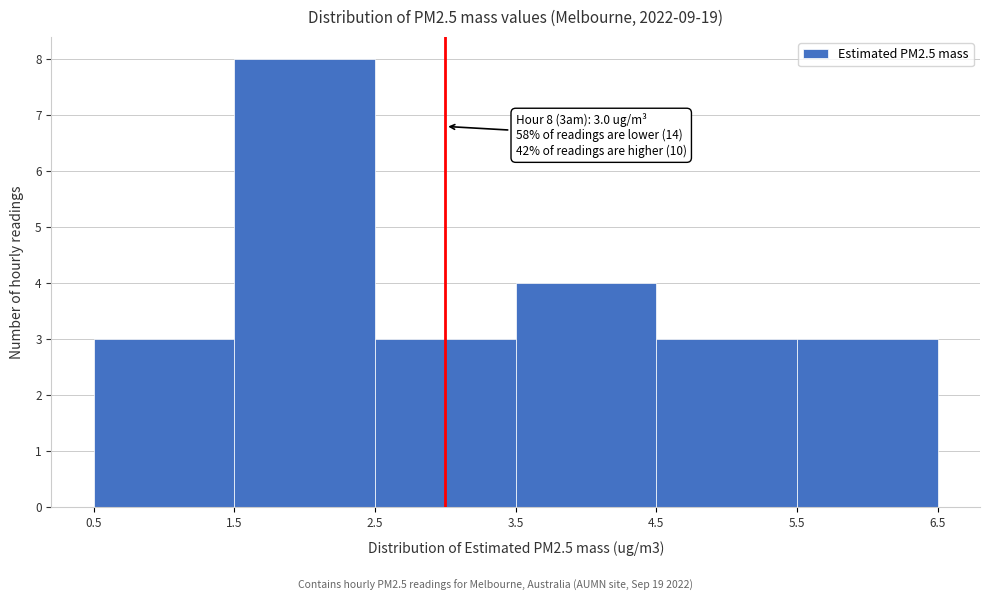

Which range on the x-axis has the tallest bar?

1.5 to 2.5